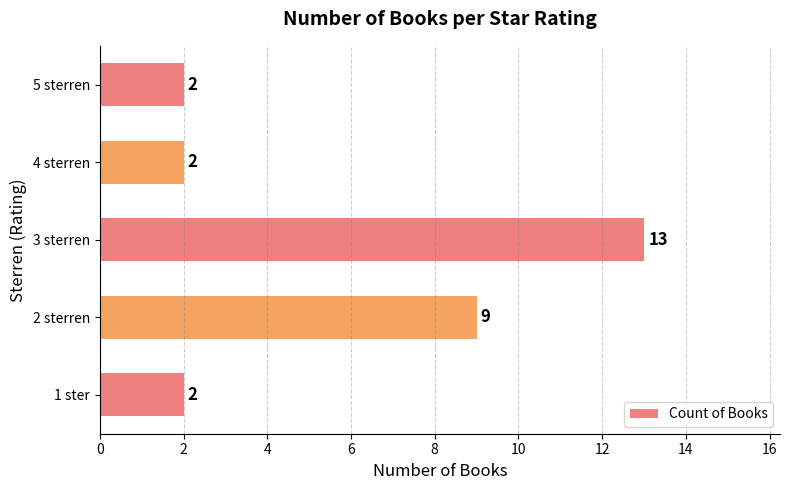

Reading bottom to top, extract all data points from this chart.

2	9	13	2	2